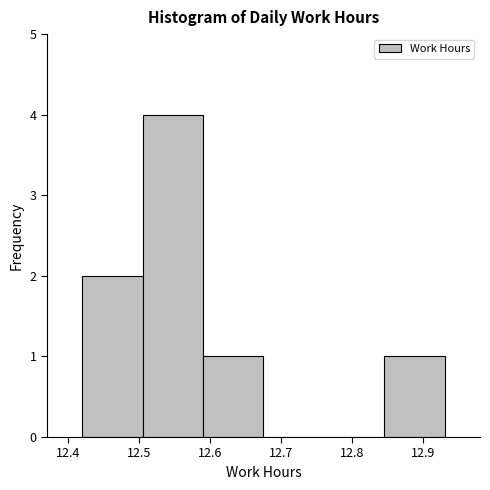

What is the height of the bar covering 12.420 to 12.505 on the x-axis? Neither the bar edges nor the heights are printed on the chart, so give them approximately, as read against the axes.

2